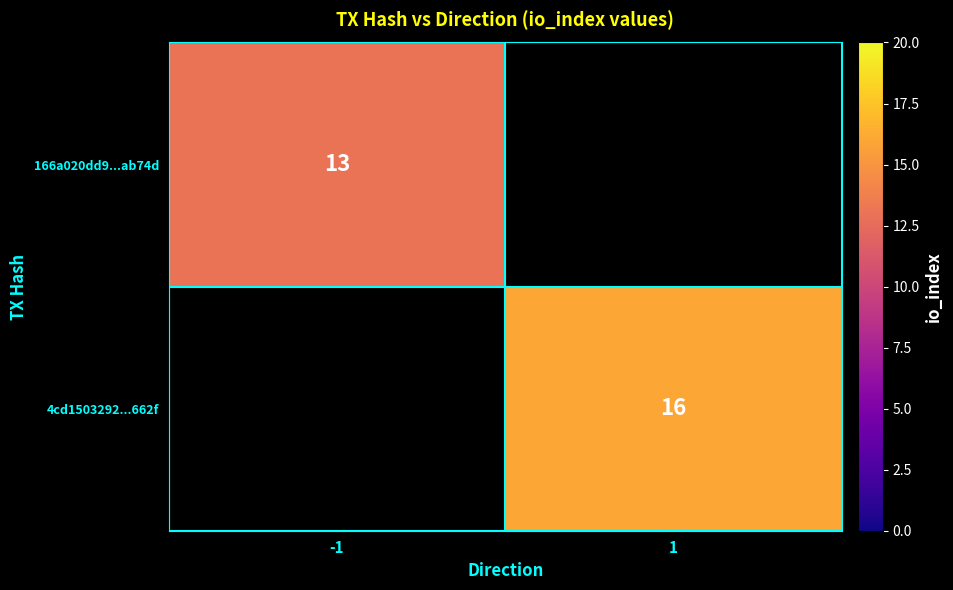

The 166a020dd9...ab74d series shows 13 at -1. True or false?

True